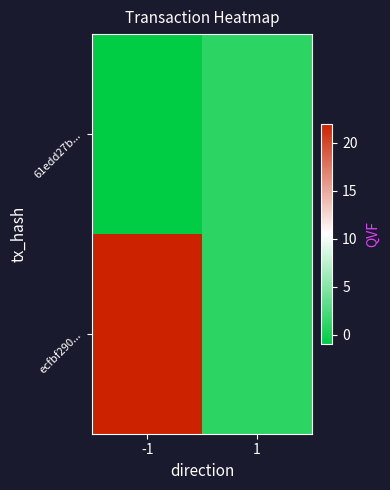

Which series has the largest total across all categories?

ecfbf290...